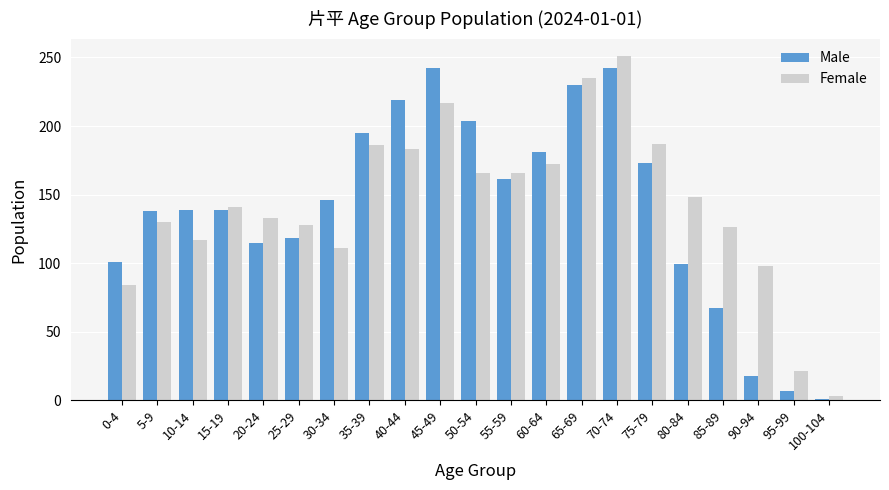

The Male series shows 18 at 90-94. True or false?

True